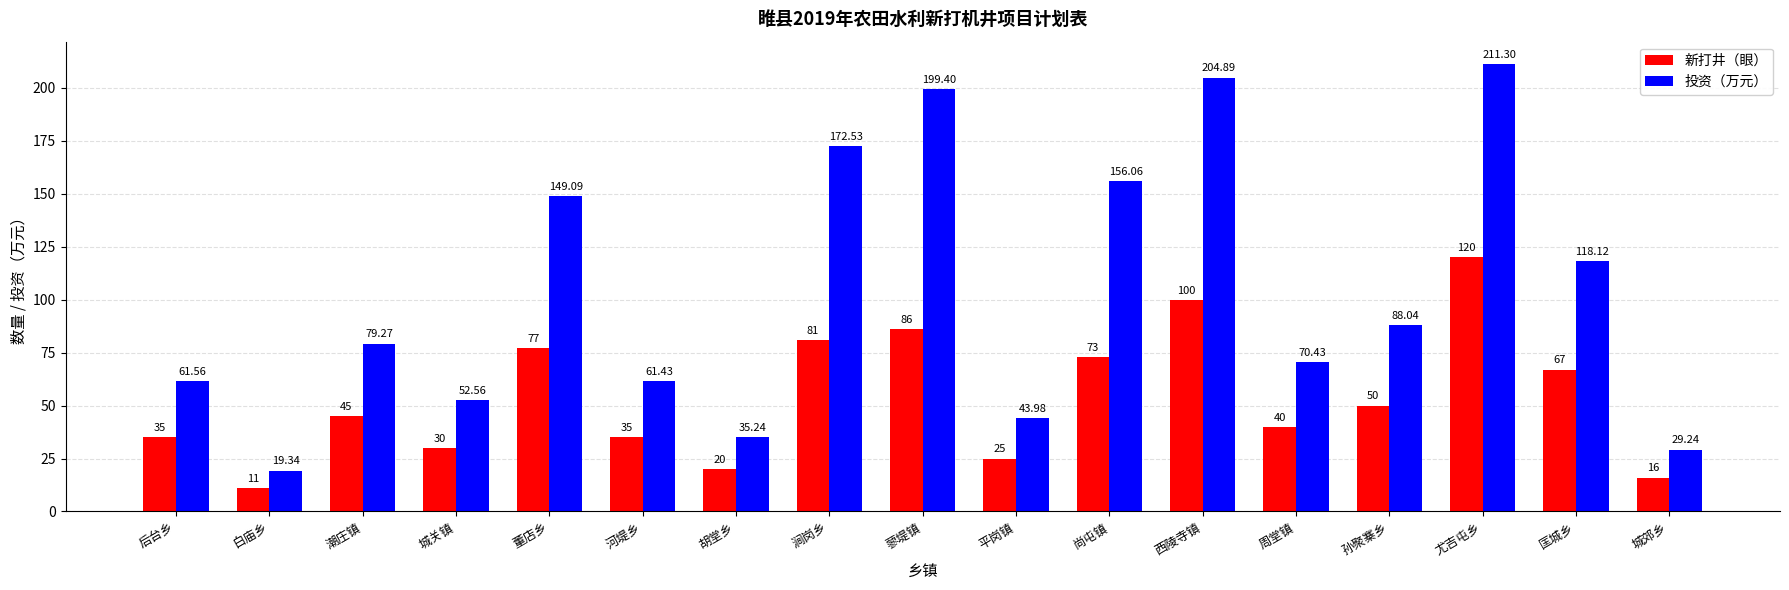

Reading left to right, transcribe all the data shown in this chart.

新打井（眼）: 后台乡=35.0	白庙乡=11.0	潮庄镇=45.0	城关镇=30.0	董店乡=77.0	河堤乡=35.0	胡堂乡=20.0	涧岗乡=81.0	蓼堤镇=86.0	平岗镇=25.0	尚屯镇=73.0	西陵寺镇=100.0	周堂镇=40.0	孙聚寨乡=50.0	尤吉屯乡=120.0	匡城乡=67.0	城郊乡=16.0
投资（万元）: 后台乡=61.6	白庙乡=19.3	潮庄镇=79.3	城关镇=52.6	董店乡=149.1	河堤乡=61.4	胡堂乡=35.2	涧岗乡=172.5	蓼堤镇=199.4	平岗镇=44.0	尚屯镇=156.1	西陵寺镇=204.9	周堂镇=70.4	孙聚寨乡=88.0	尤吉屯乡=211.3	匡城乡=118.1	城郊乡=29.2